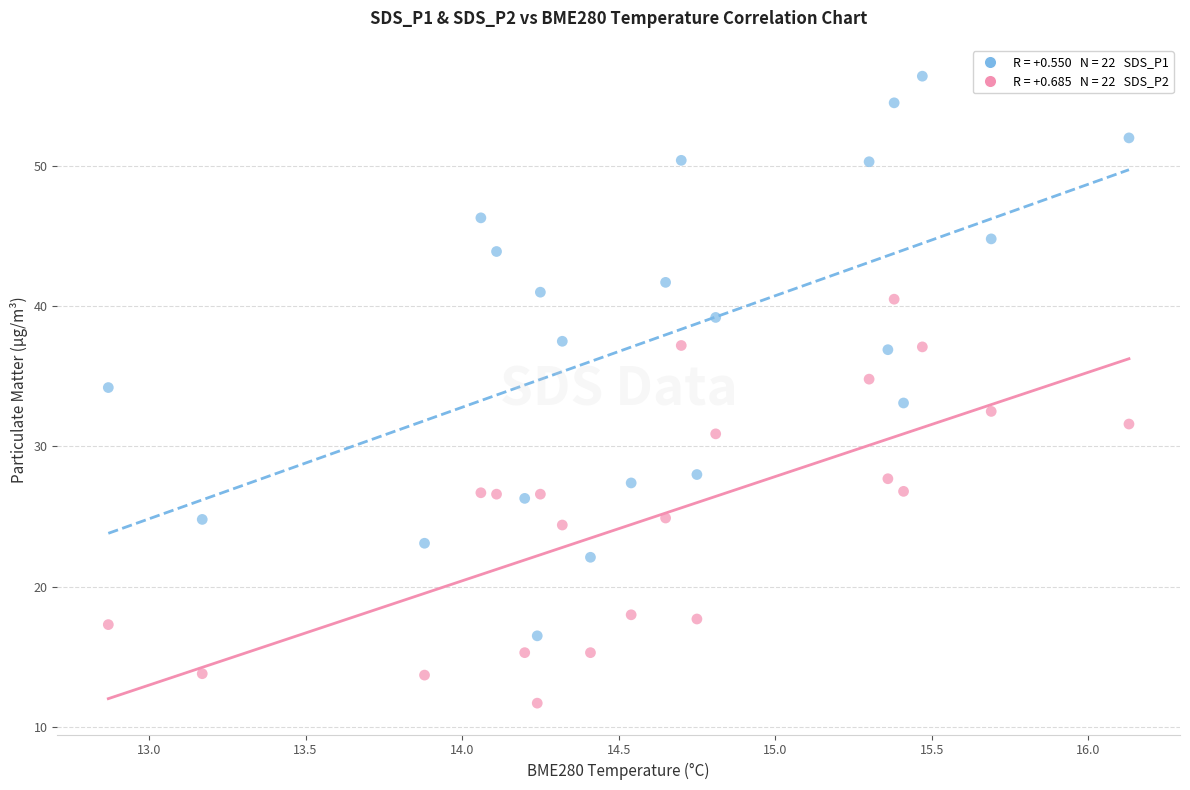

Across all data points, what is the range of X values (max minus min)?

3.3